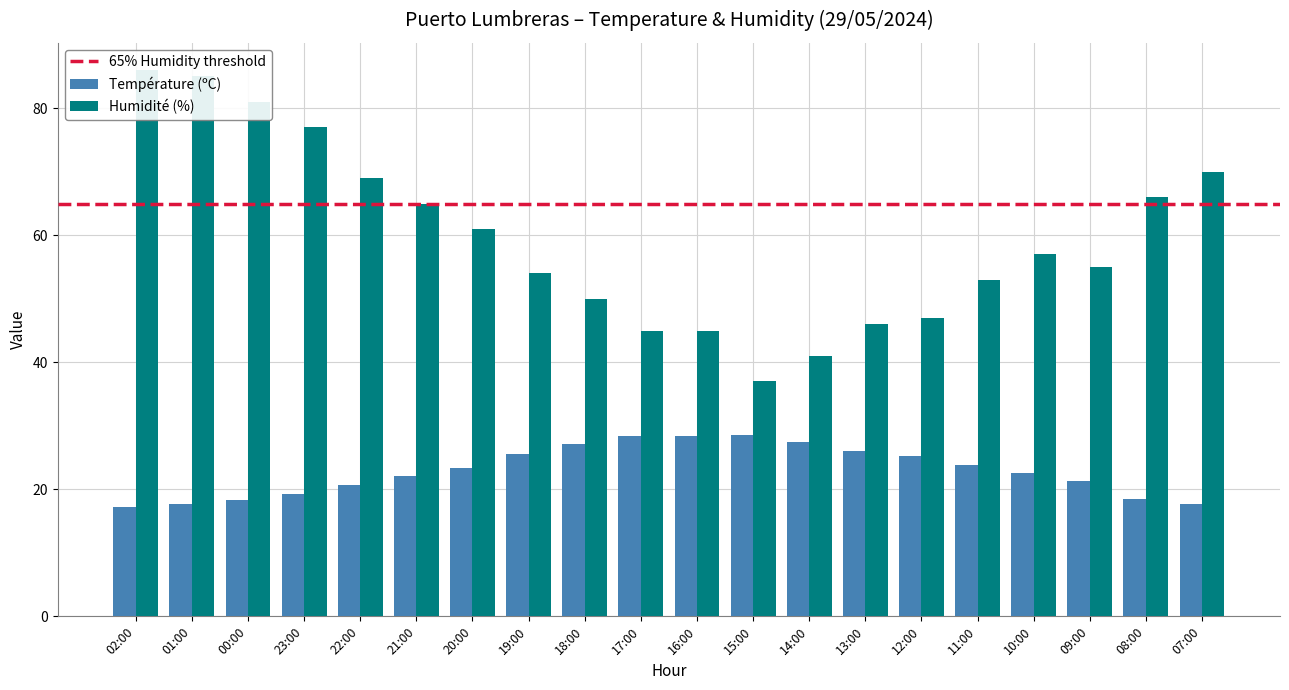

How many categories are shown in the chart?

20